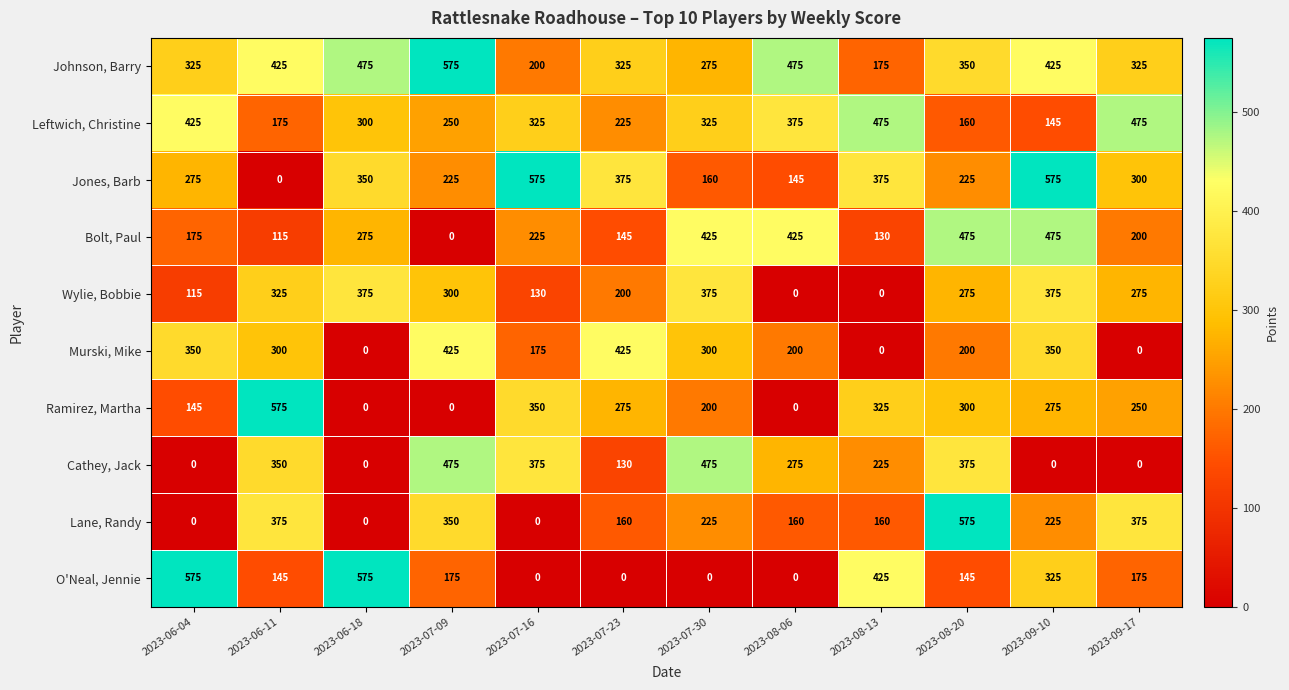

What is the average value of the Murski, Mike series?

227